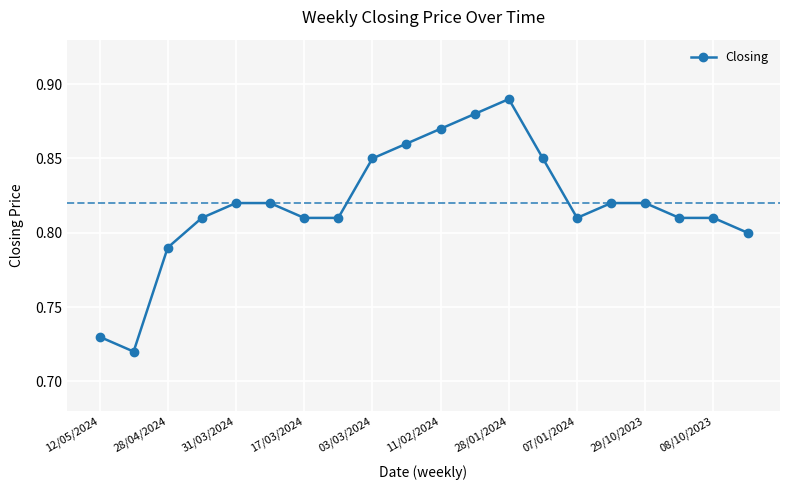

True or false: the data has more than 0 interior local peaks.

True